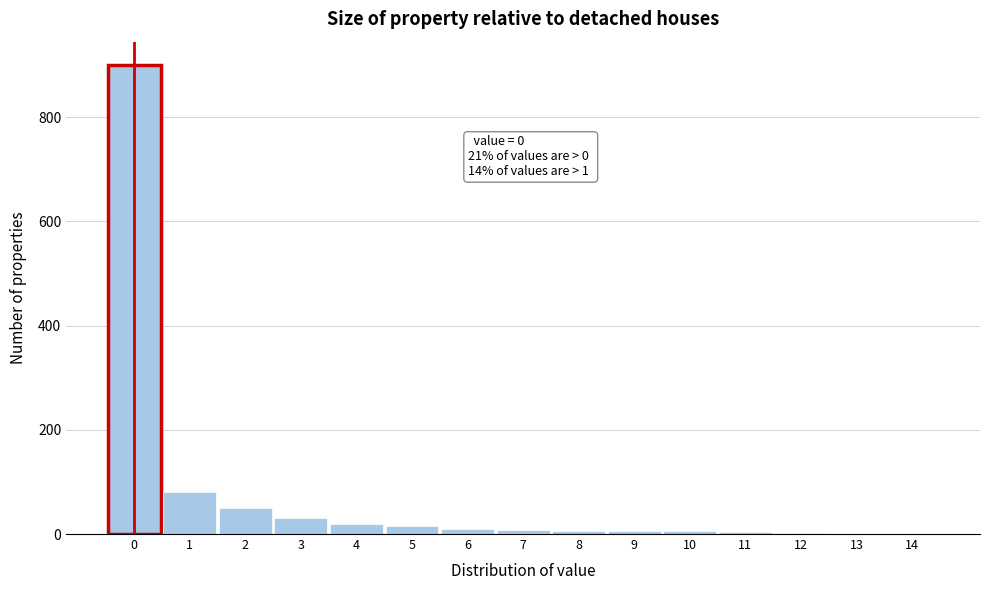

Over which range of the x-axis is the bar tallest?

-0.5 to 0.5